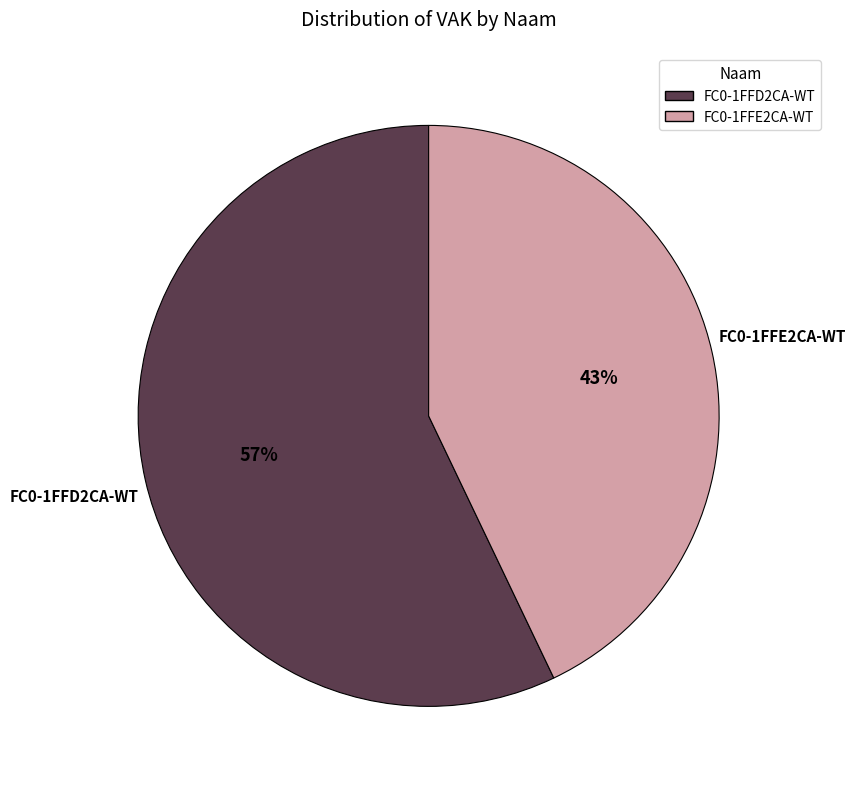

Does any single category account for the majority?

Yes